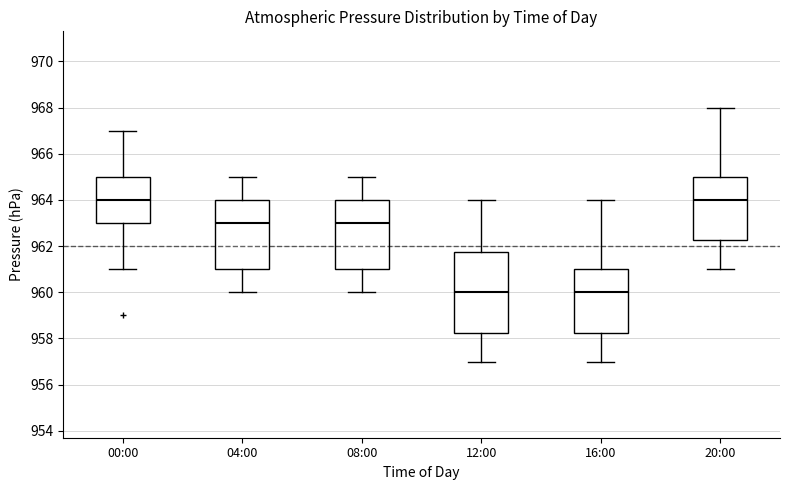

Where does the lower whisker of the box for 00:00 end on the y-axis? The values are not printed on the chart, so give them approximately, as read against the axis.

961.0